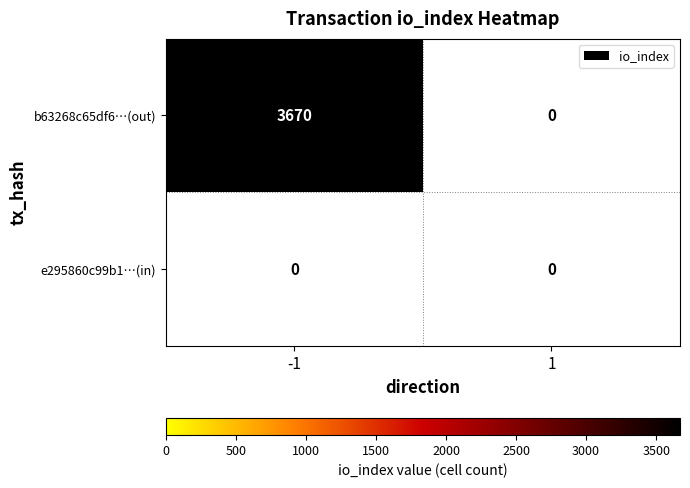

Rank the series by their maximum value, from lowest to highest.

e295860c99b12d947ba29d4036e73a68a5710da, b63268c65df6d663074a06951948a130f0220ea